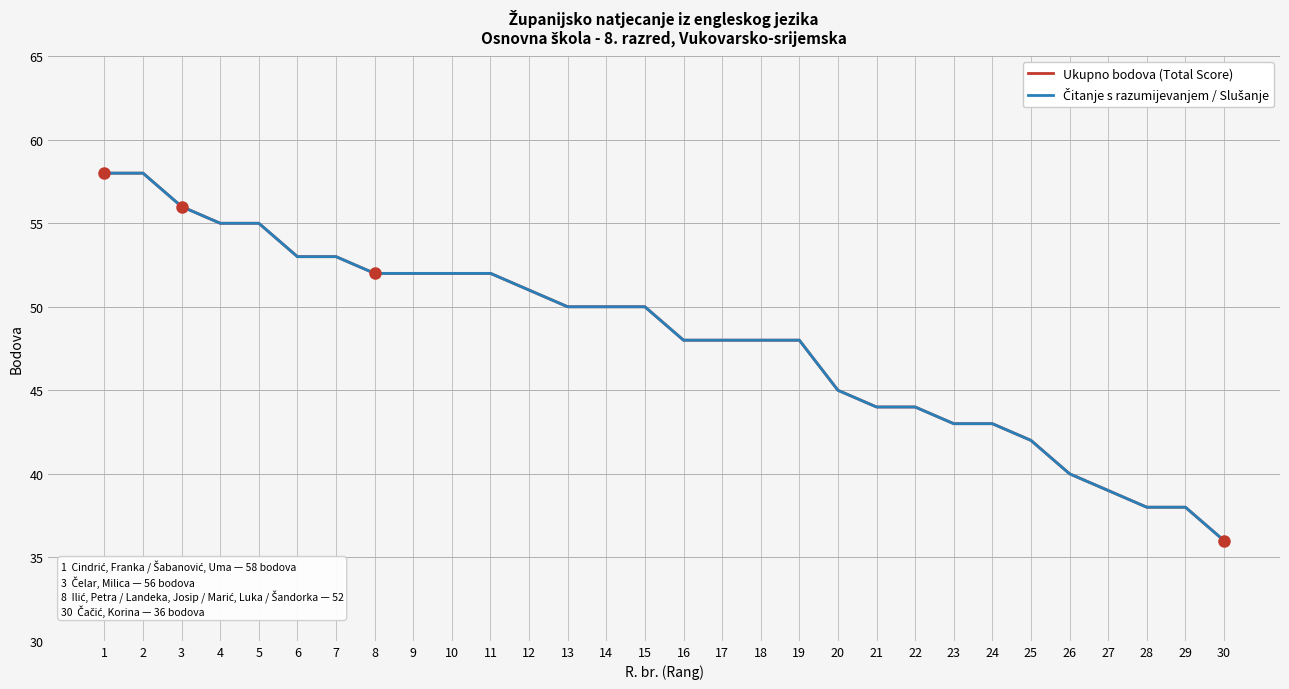

Does the chart have visible grid lines?

Yes